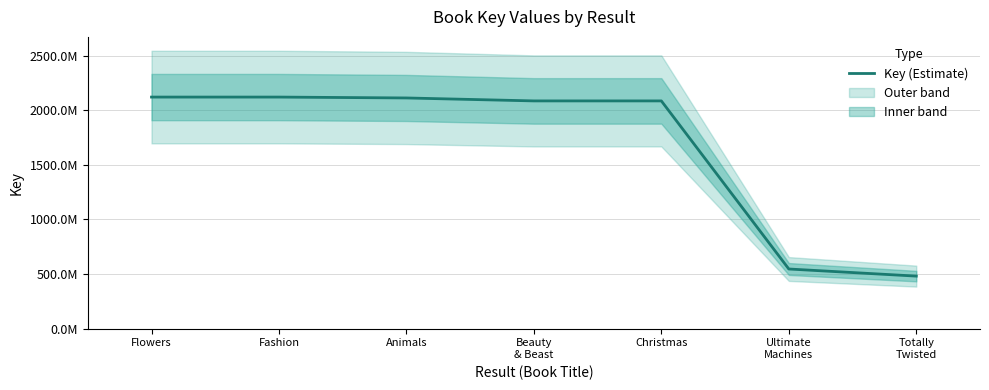

How many points are higher than both their immediate neighbors (excluding endpoints)?

1